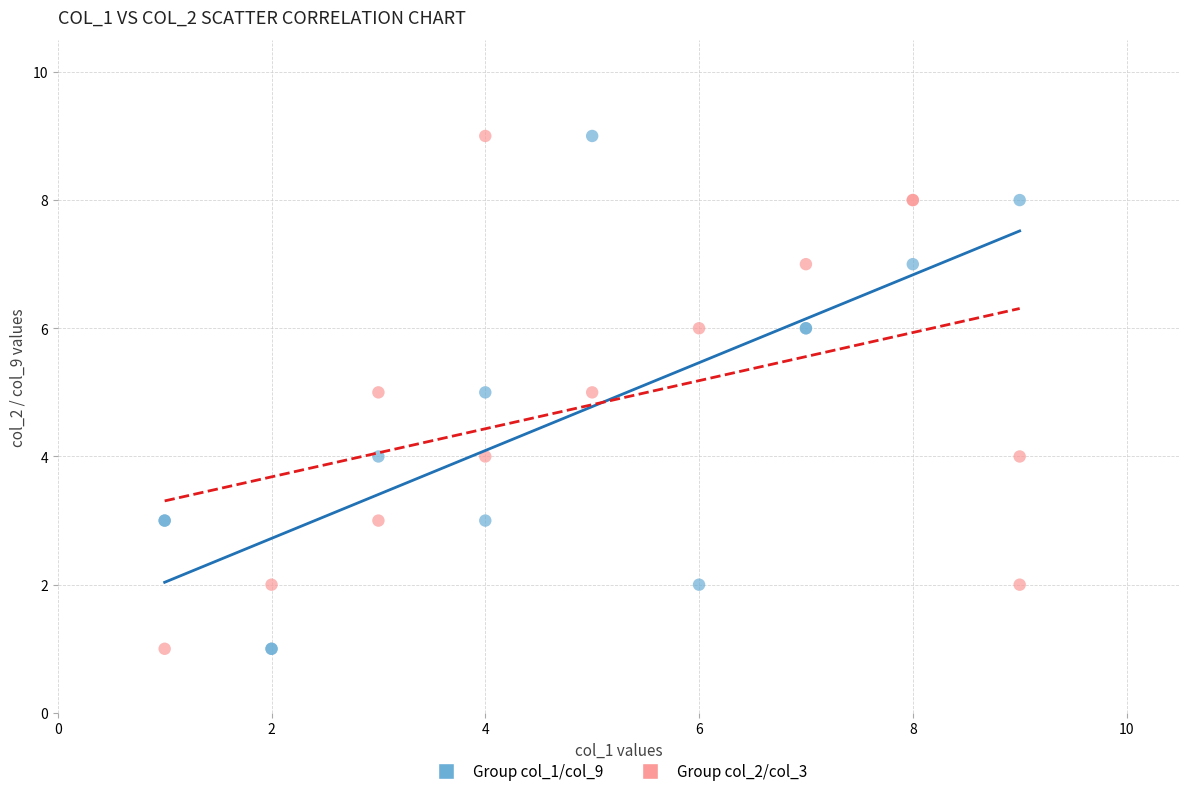

What are all the series names shown in the legend?

Group col_1/col_9, Group col_2/col_3